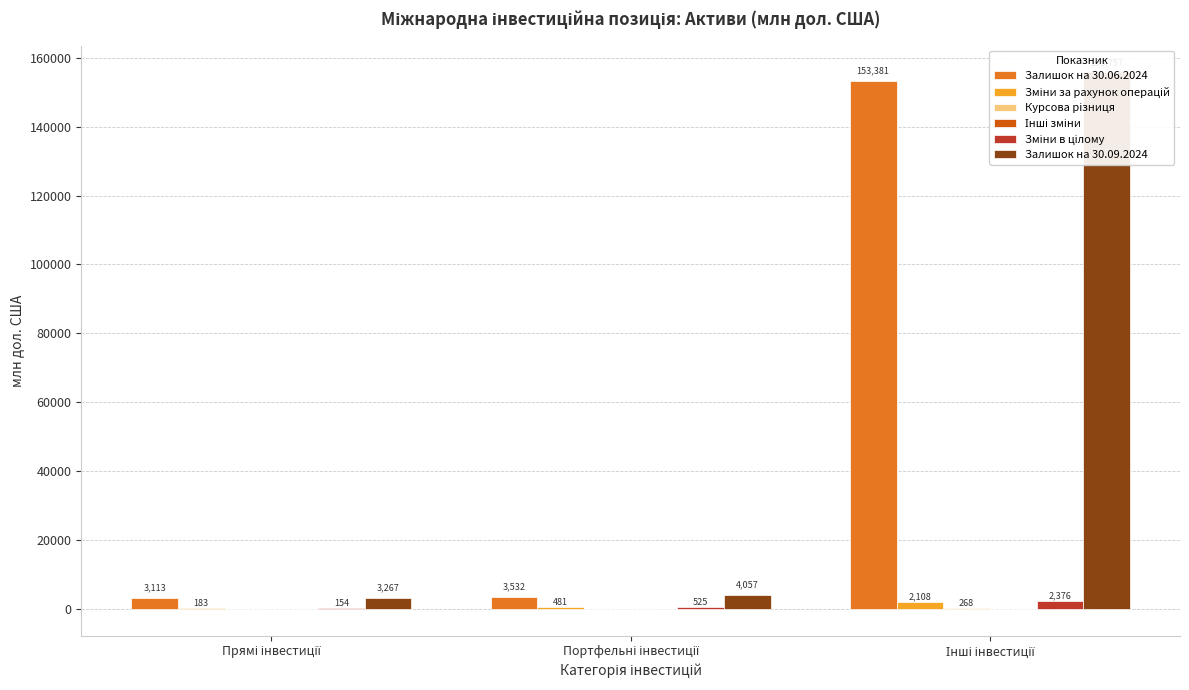

At which category does the chart reach its minimum across all series?

Прямі інвестиції